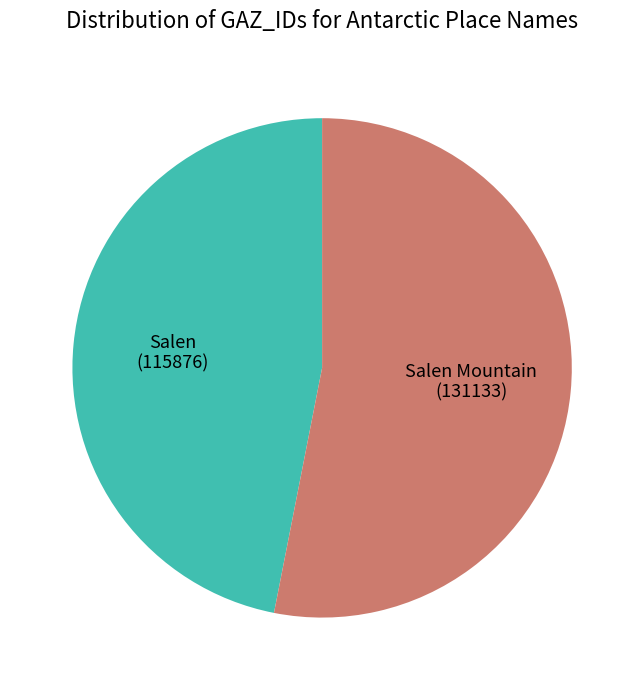

Does Salen represent more than half of the total?

No